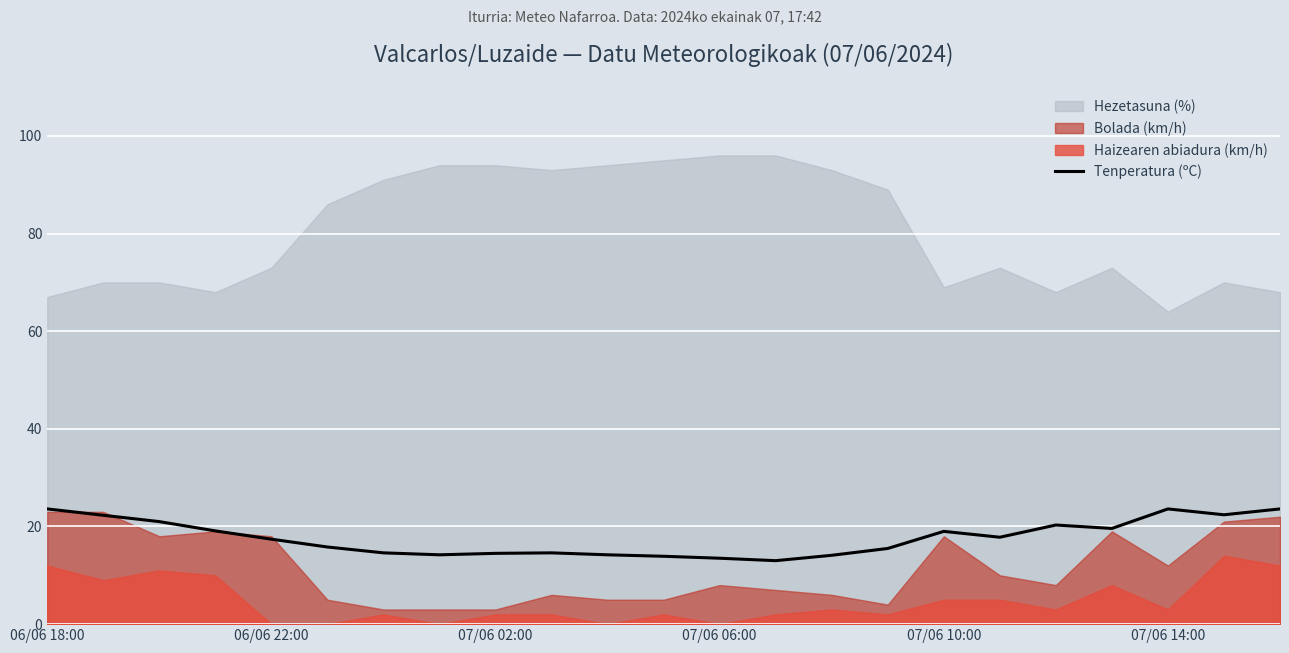

What is the lowest value of the Tenperatura (ºC) series?

13.0